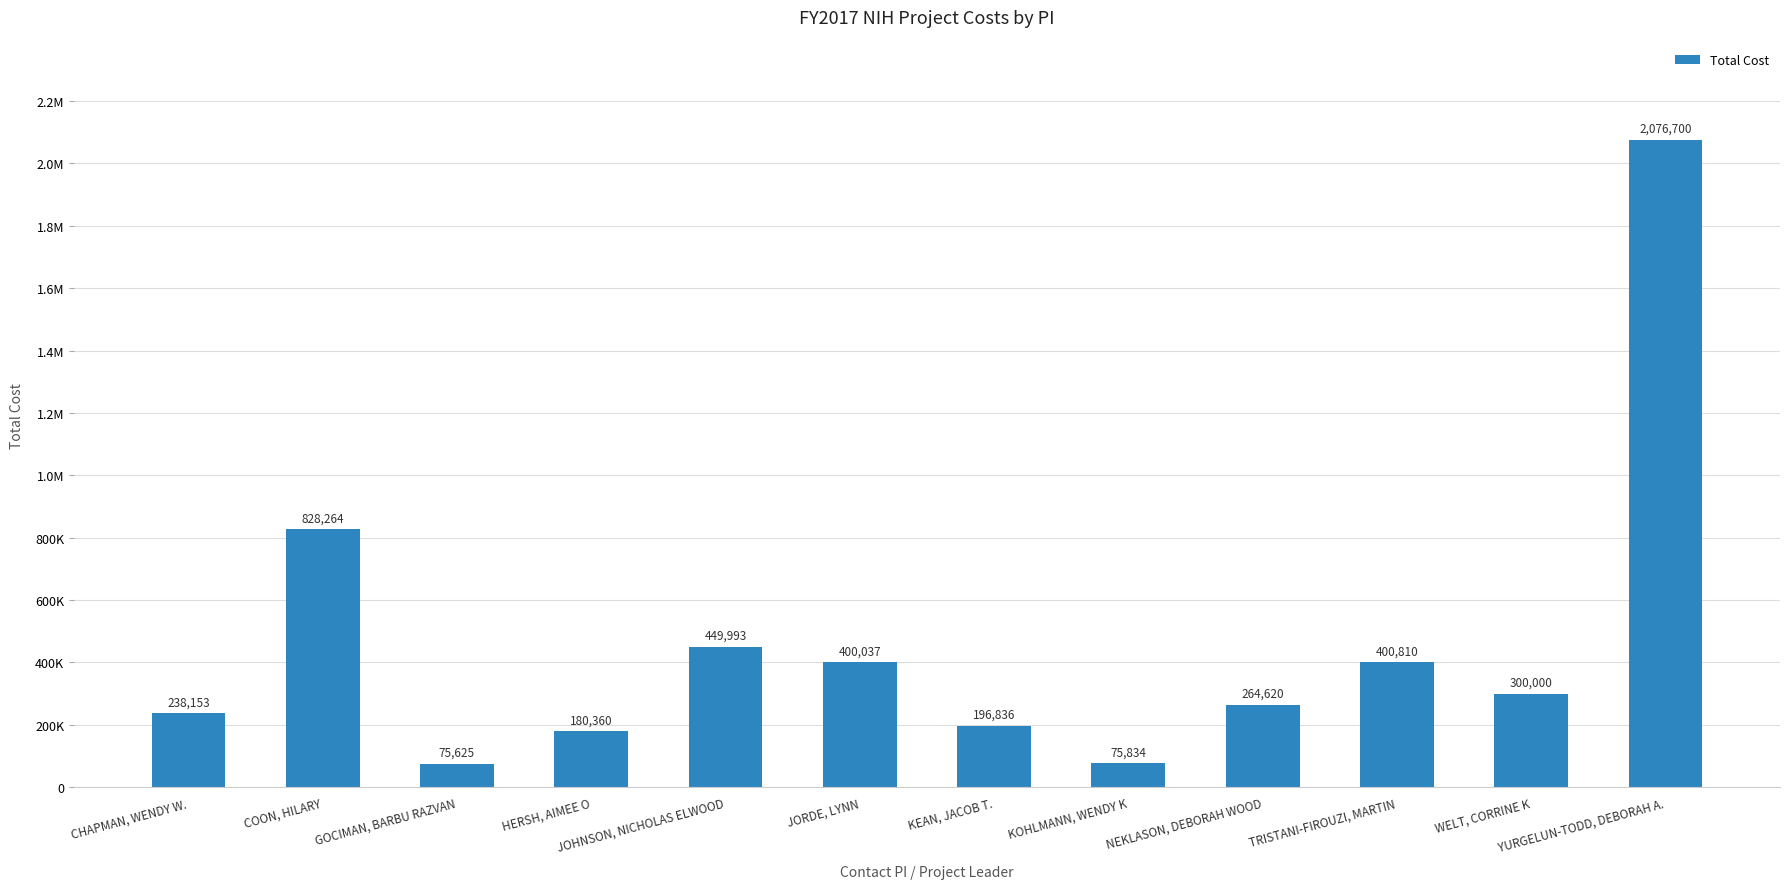

What is the difference between the values at HERSH, AIMEE O and NEKLASON, DEBORAH WOOD?

84260